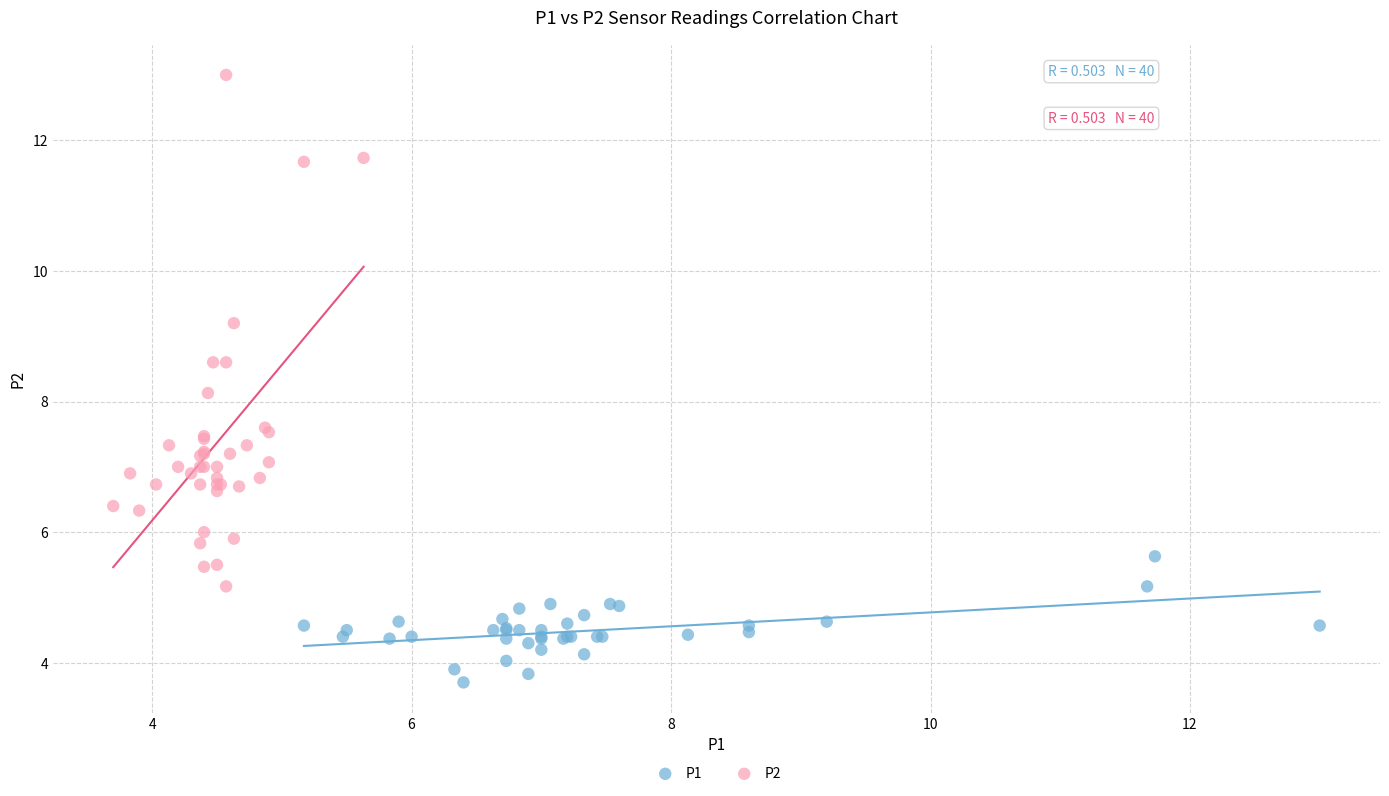

Which series contains the lowest Y value?

P1